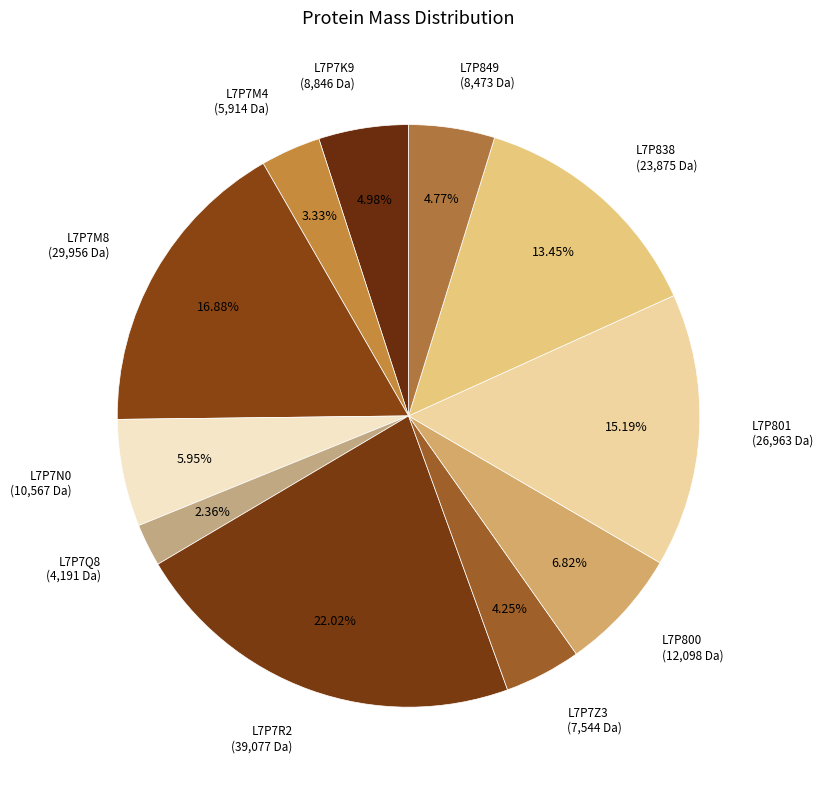

Which slice is the smallest?

L7P7Q8